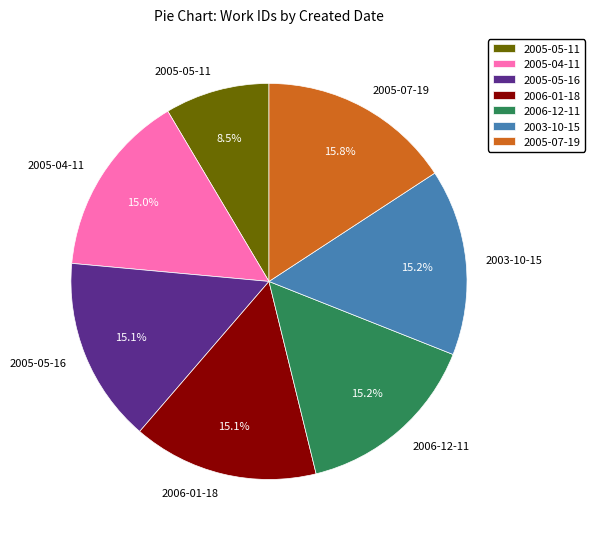

Which has a higher value, 2006-12-11 or 2005-07-19?

2005-07-19